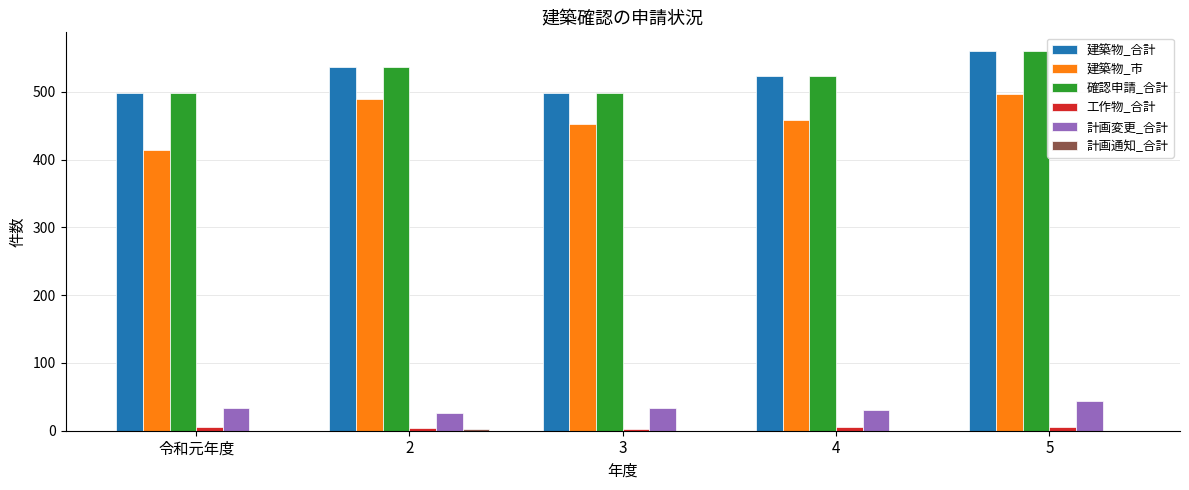

Is the value of 工作物_合計 at 令和元年度 greater than the value of 計画変更_合計 at 5?

No